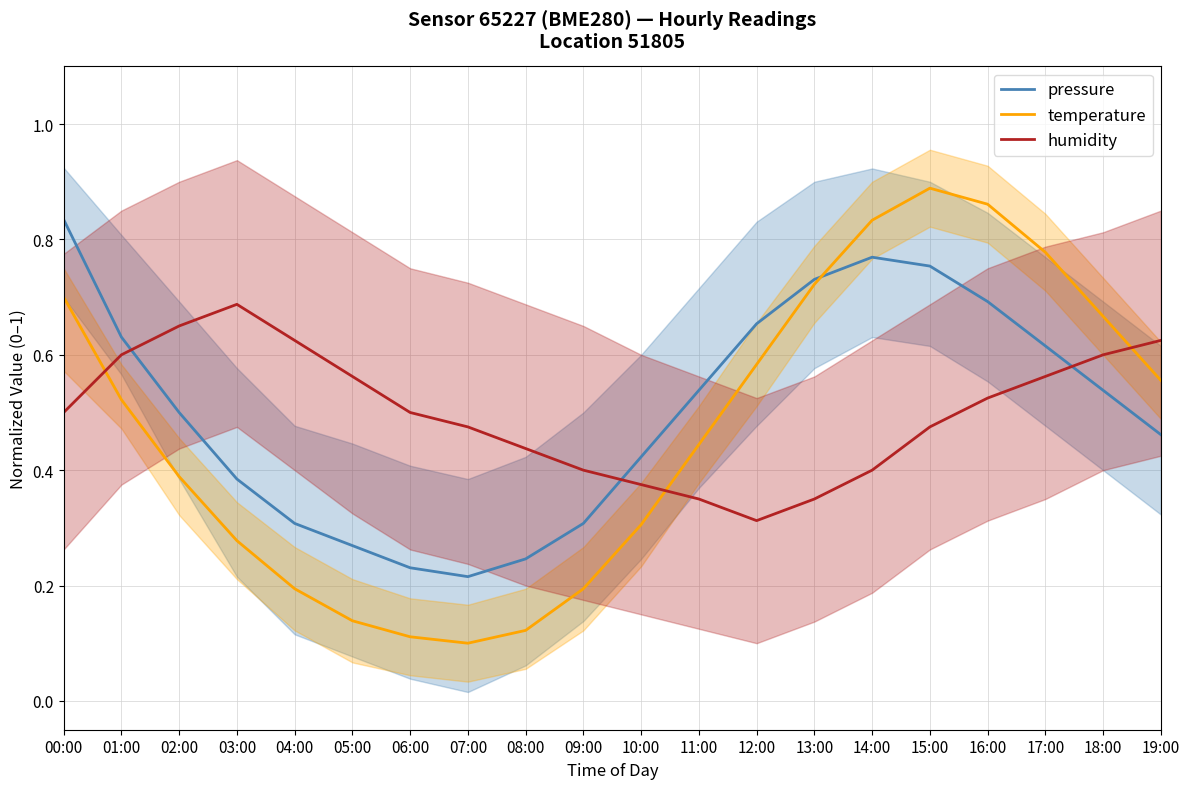

What is the total value across all series at 13:00?

1.8